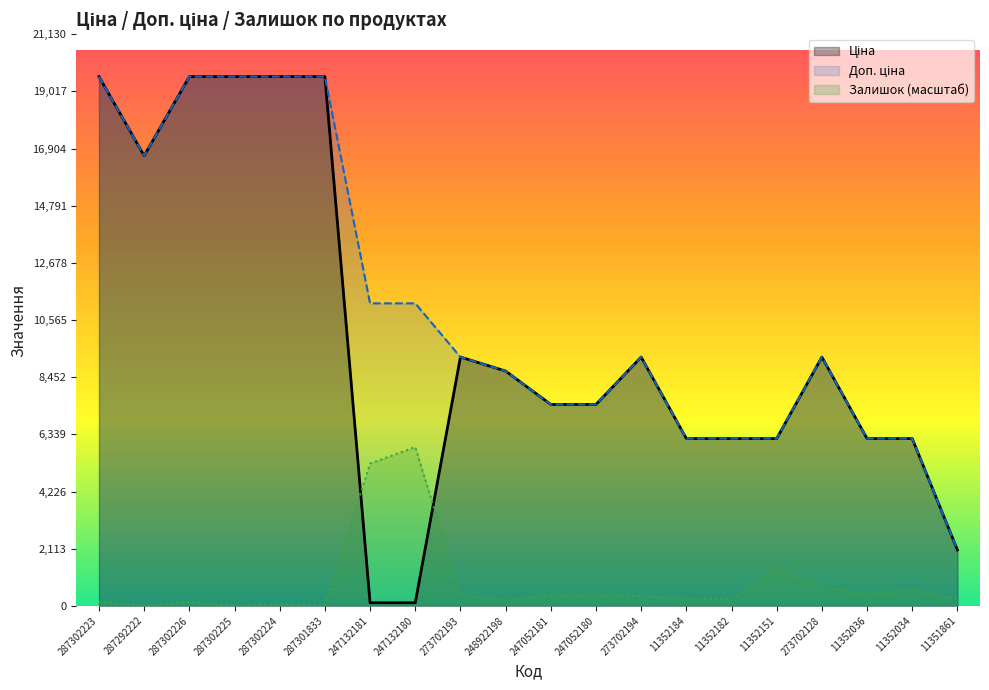

Rank the categories by Ціна value from highest to lowest.

287302223, 287302226, 287302225, 287302224, 287301833, 287292222, 273702193, 273702194, 273702128, 248922198, 247052181, 247052180, 11352184, 11352182, 11352151, 11352036, 11352034, 11351861, 247132181, 247132180